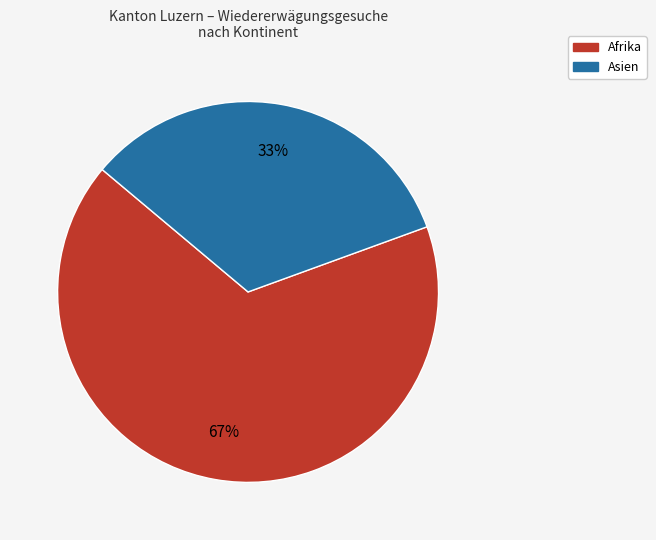

Is there a majority slice in this chart?

Yes